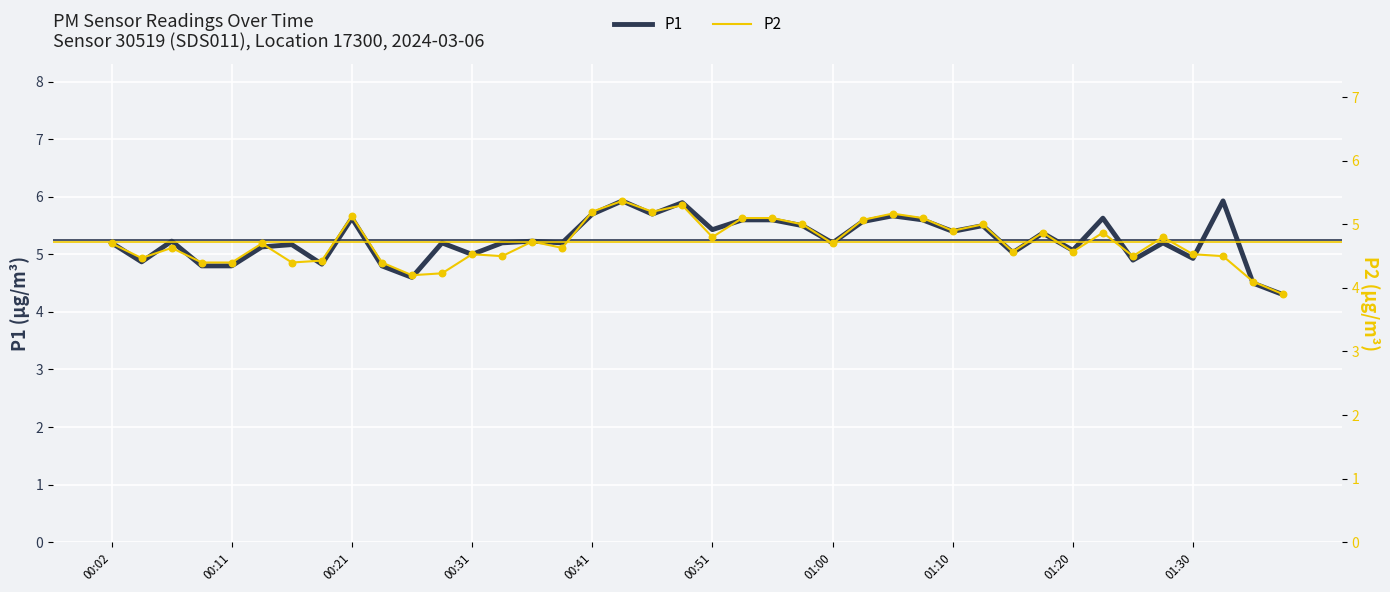

Which series has the widest spread of Y values?

P1